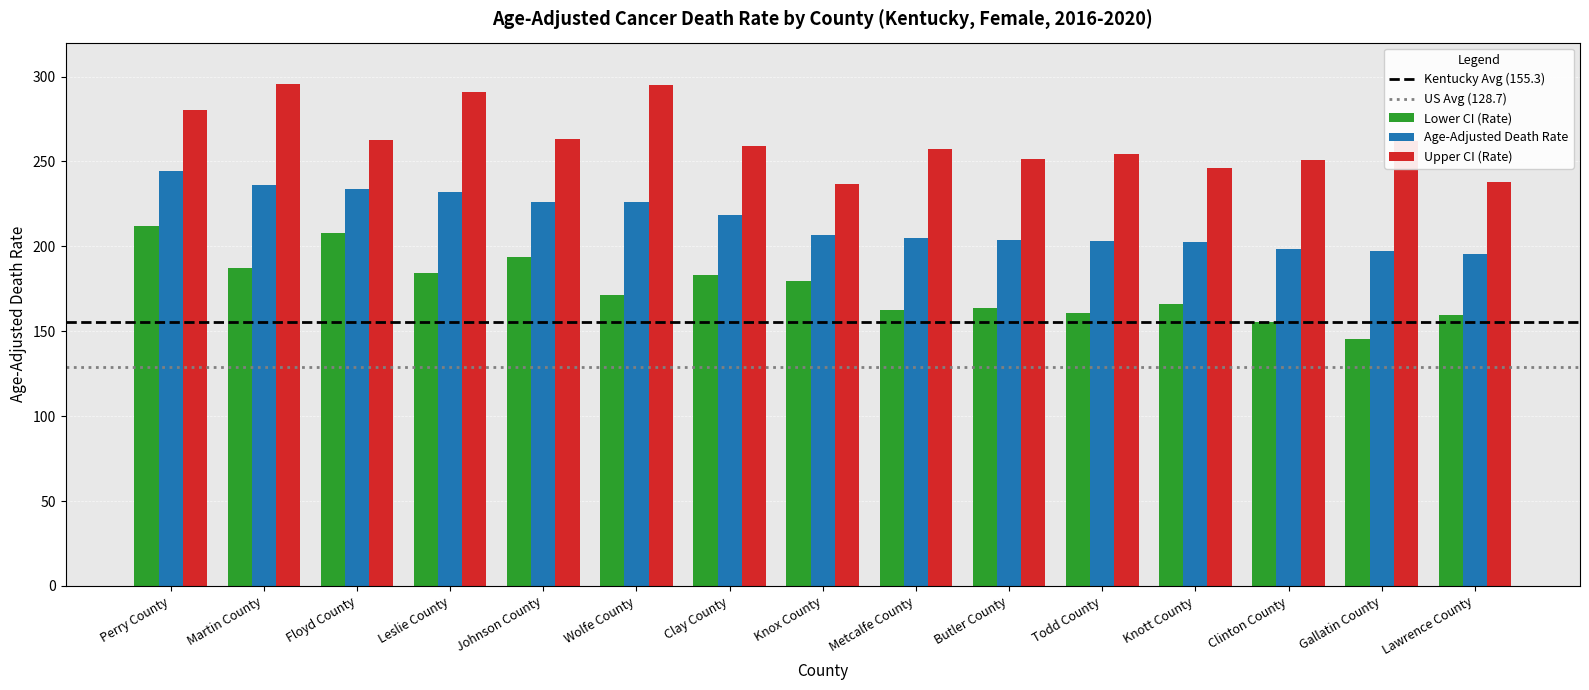

What is the value of the Age-Adjusted Death Rate bar at the 12th from the left?

202.7